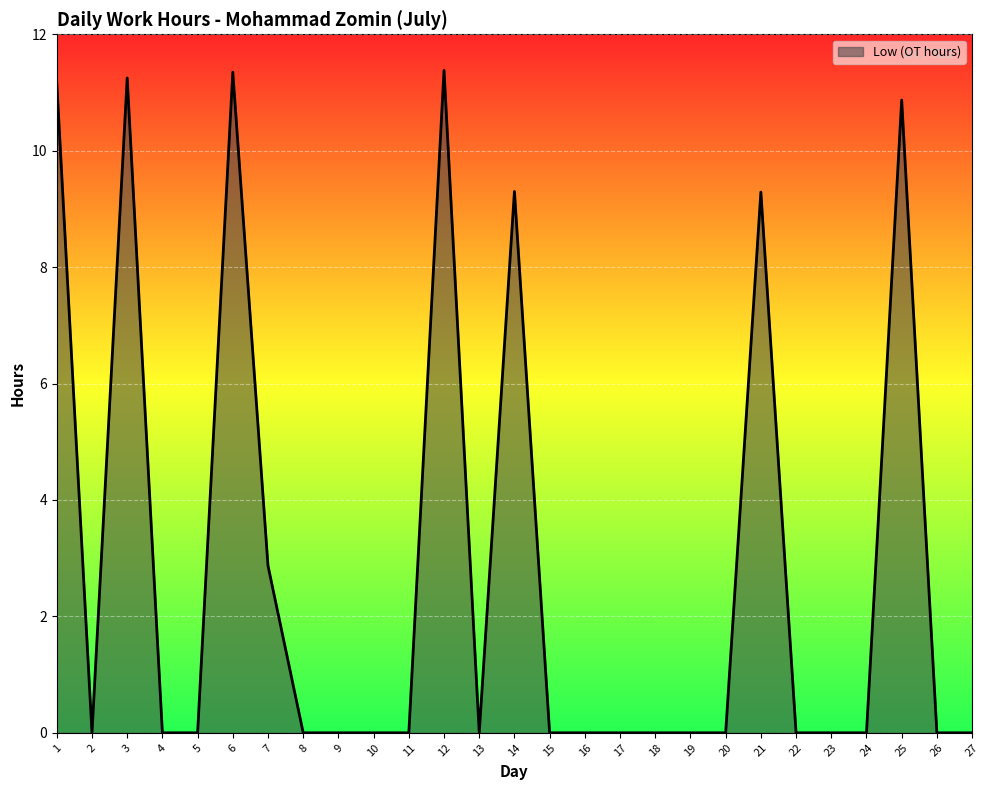

Reading left to right, list all the values displayed in this chart.

11.2	0.0	11.2	0.0	0.0	11.3	2.9	0.0	0.0	0.0	0.0	11.4	0.0	9.3	0.0	0.0	0.0	0.0	0.0	0.0	9.3	0.0	0.0	0.0	10.9	0.0	0.0